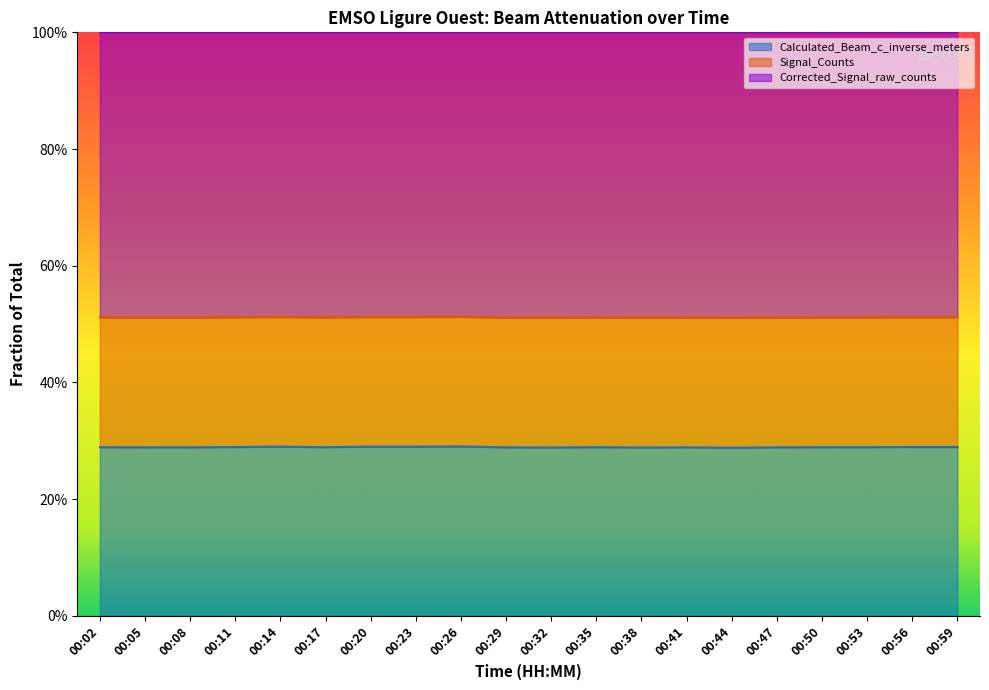

Reading left to right, extract all data points from this chart.

00:02=0.3	00:05=0.3	00:08=0.3	00:11=0.3	00:14=0.3	00:17=0.3	00:20=0.3	00:23=0.3	00:26=0.3	00:29=0.3	00:32=0.3	00:35=0.3	00:38=0.3	00:41=0.3	00:44=0.3	00:47=0.3	00:50=0.3	00:53=0.3	00:56=0.3	00:59=0.3